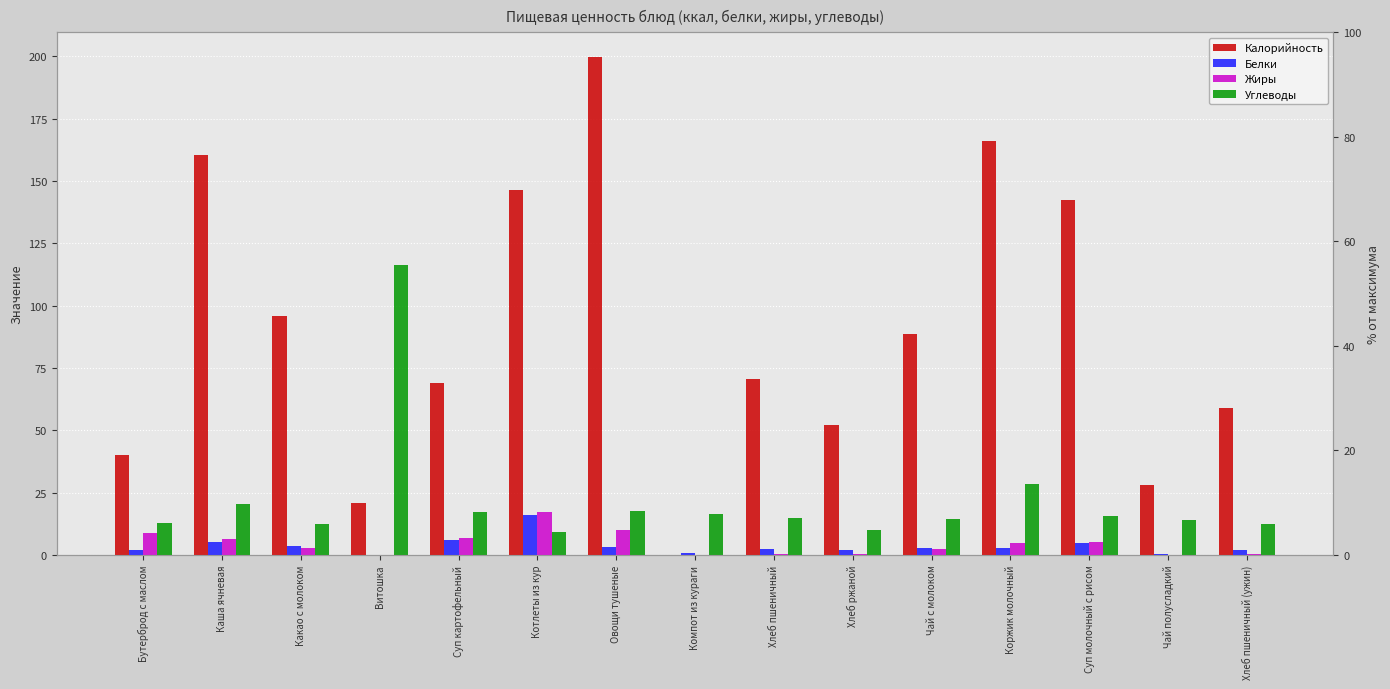

What is the difference between the Калорийность values at Какао с молоком and Чай полусладкий?

67.6